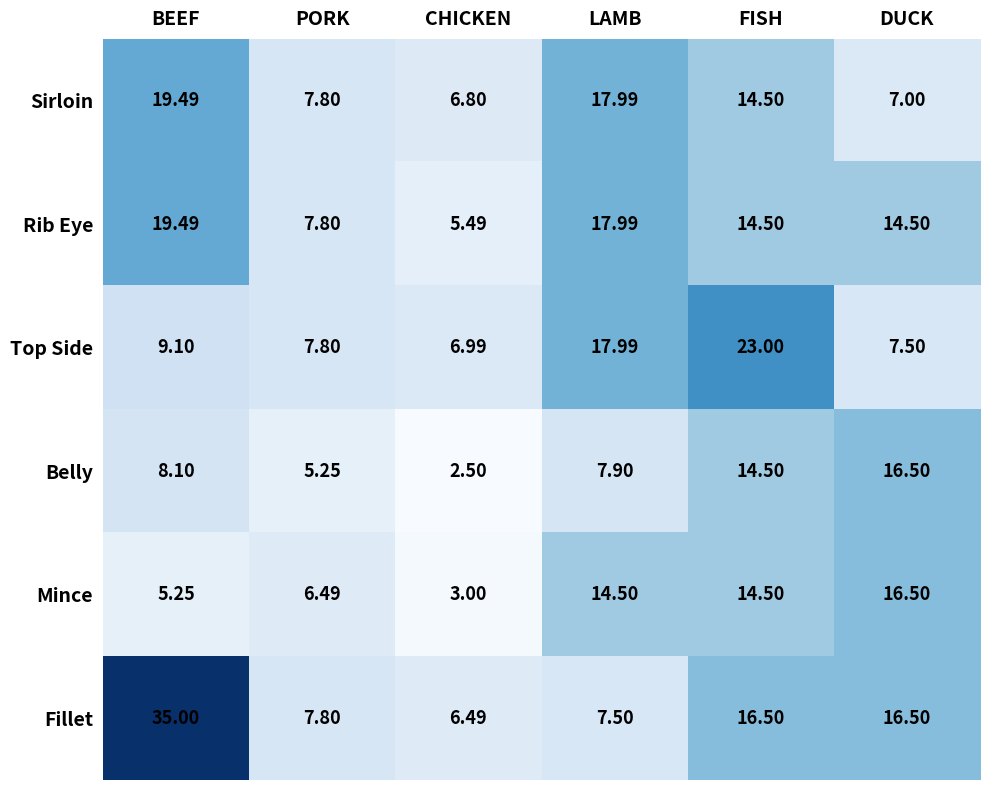

Which label corresponds to the smallest value in the chart?

CHICKEN